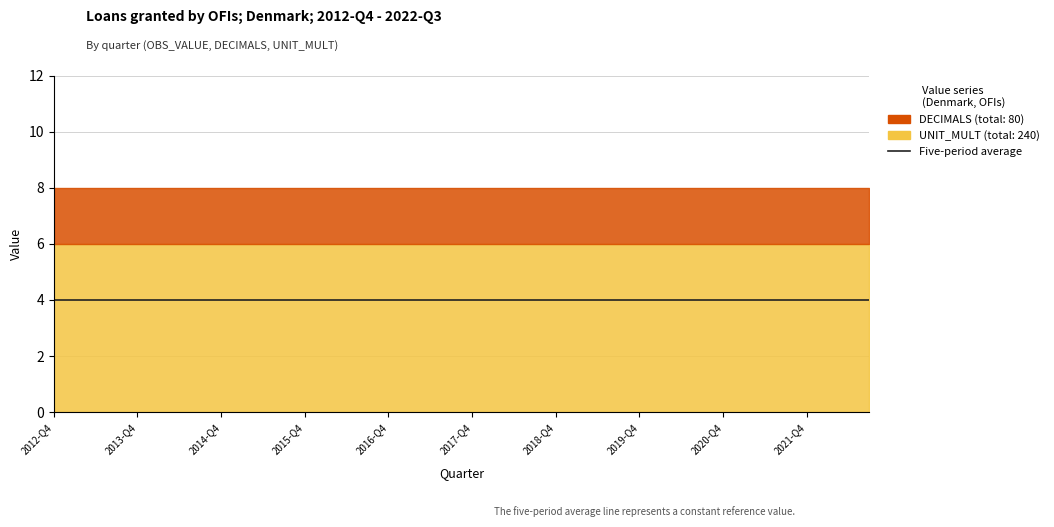

True or false: UNIT_MULT and DECIMALS intersect in this chart.

False